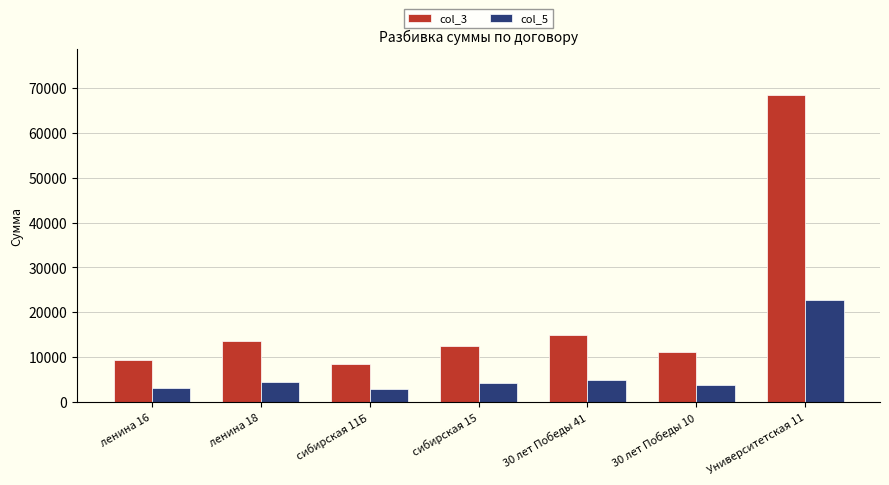

At how many categories does at least one series exceed 47061?

1